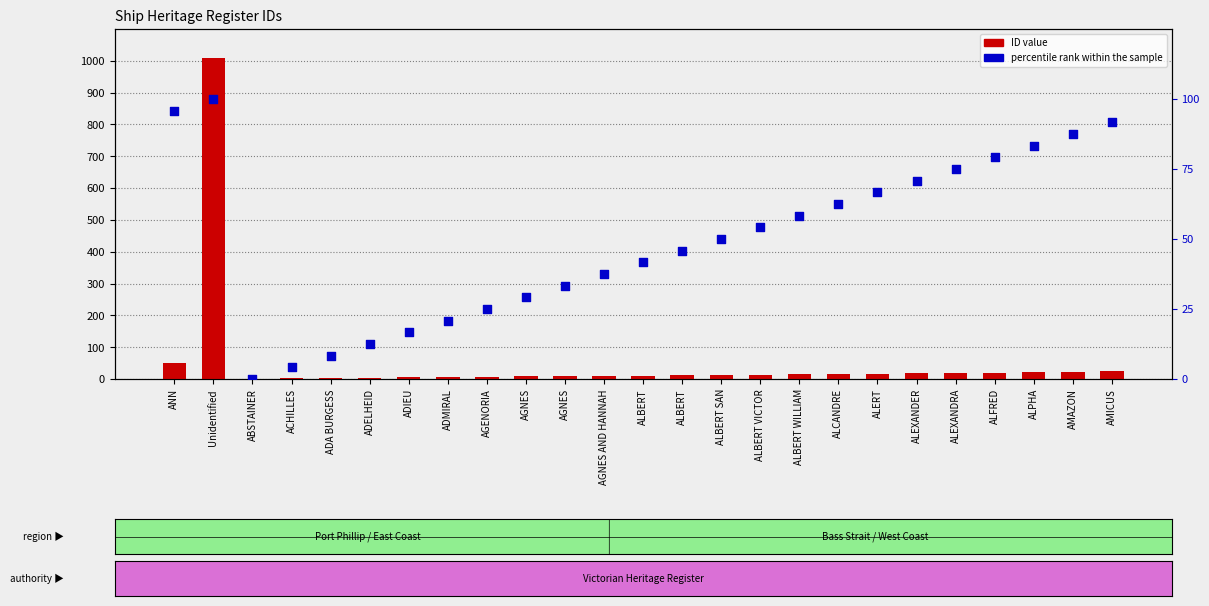

What are all the series names shown in the legend?

ID value, percentile rank within the sample